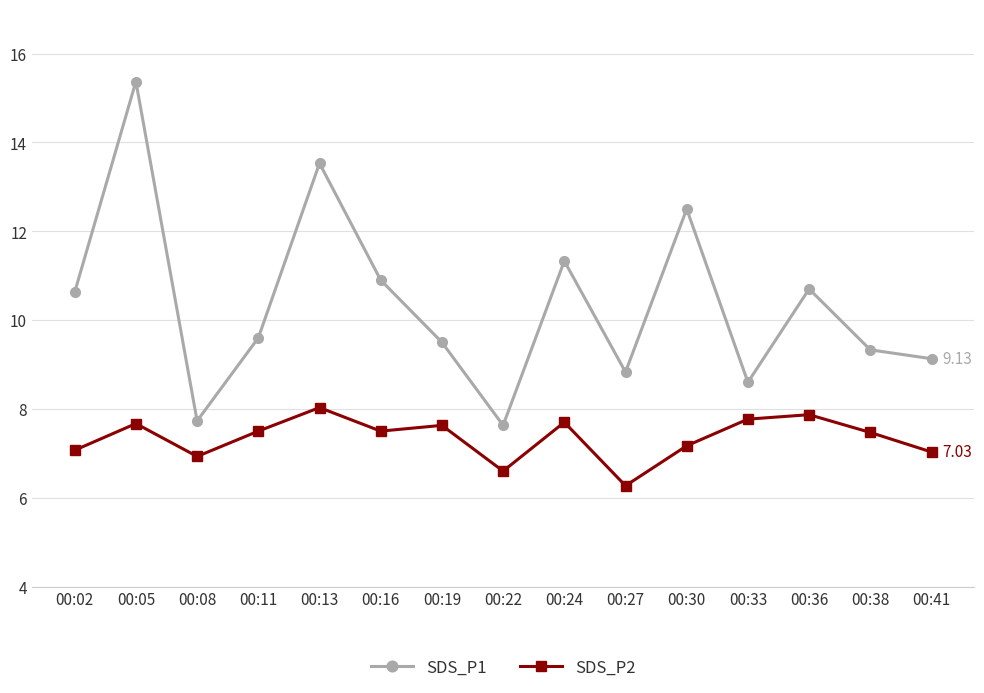

At which category is the sum across all series the highest?

00:05